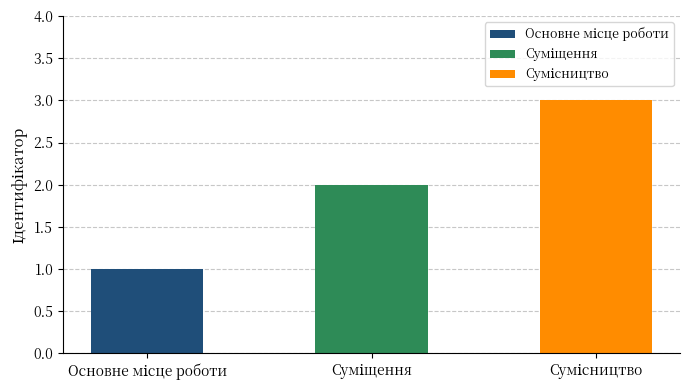

Count the values in the range 1 to 3.

3